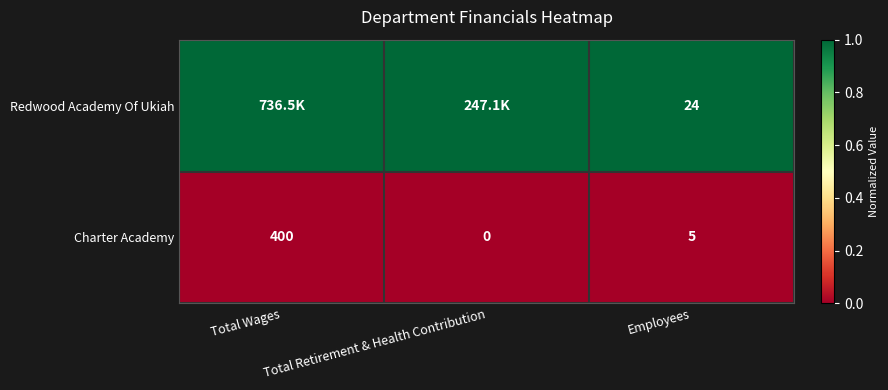

Which category has the highest value in the Charter Academy series?

Total Wages